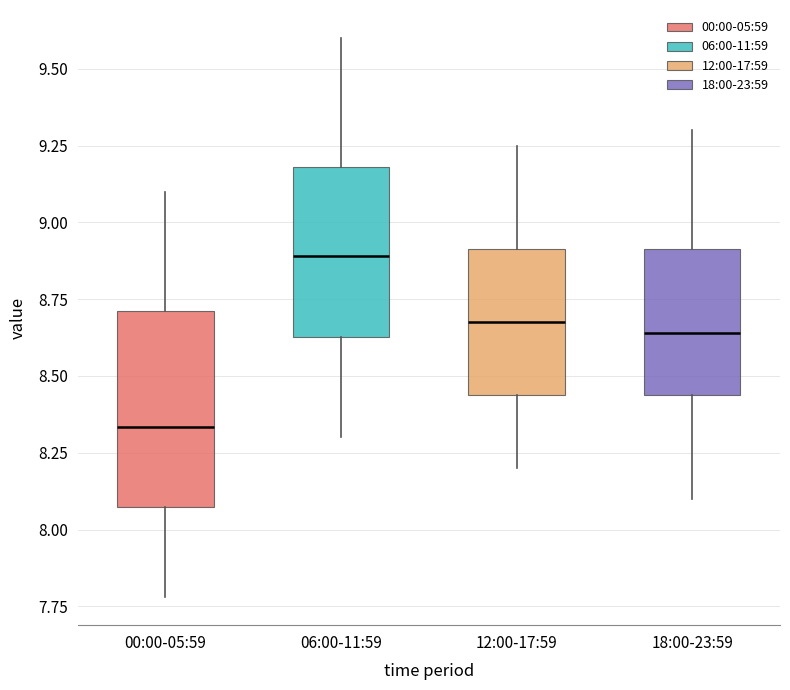

Where is the lower edge of the box for 18:00-23:59 on the y-axis? The values are not printed on the chart, so give them approximately, as read against the axis.

8.45